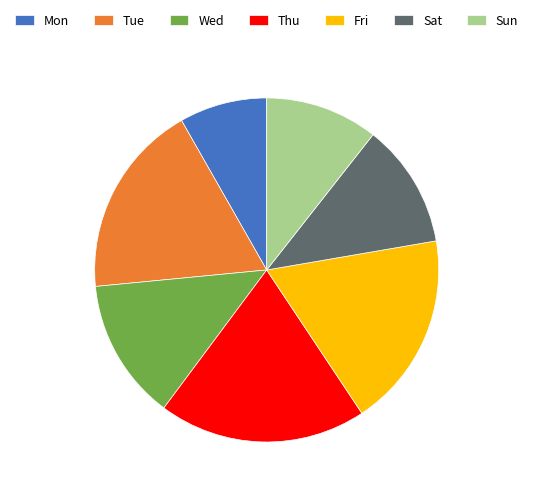

How many segments does this pie chart have?

7